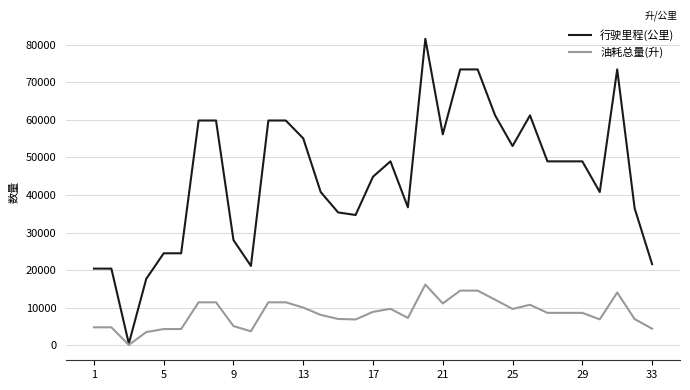

What is the maximum value shown in the chart?

81600.0